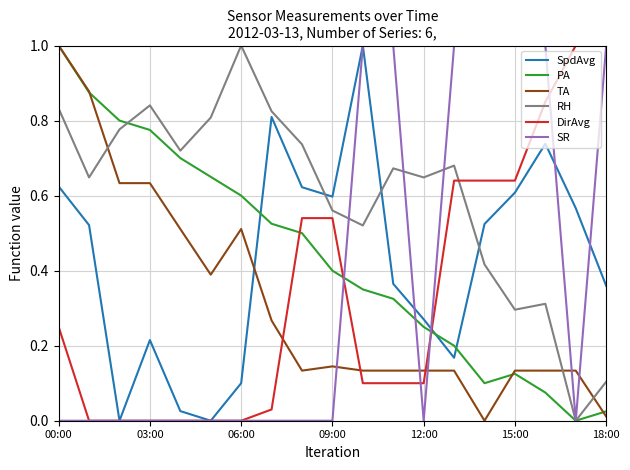

Which series has the largest total across all categories?

RH